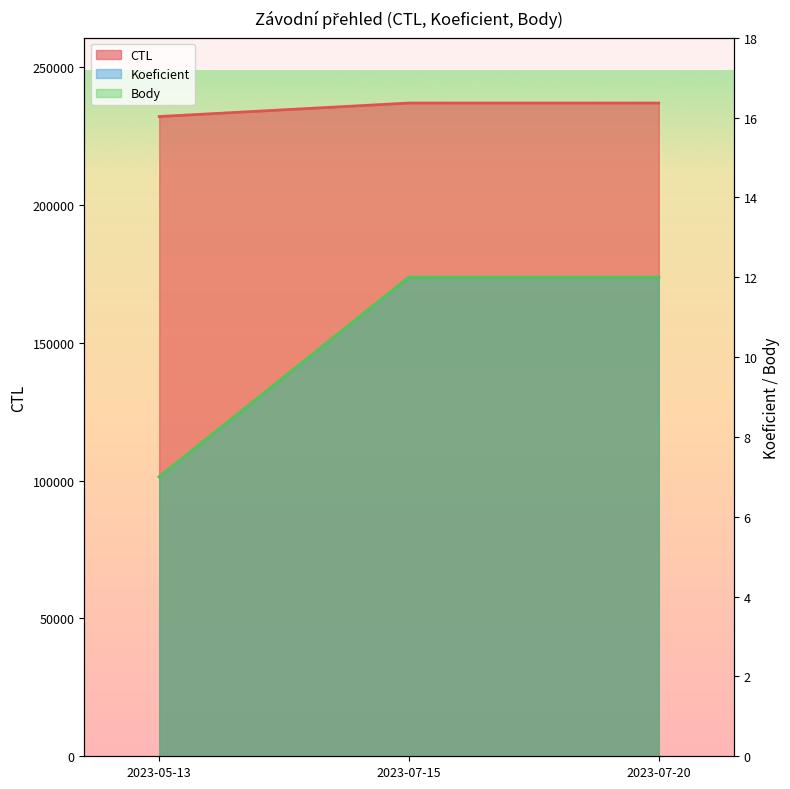

The value of Koeficient at 2023-05-13 is 7. True or false?

True